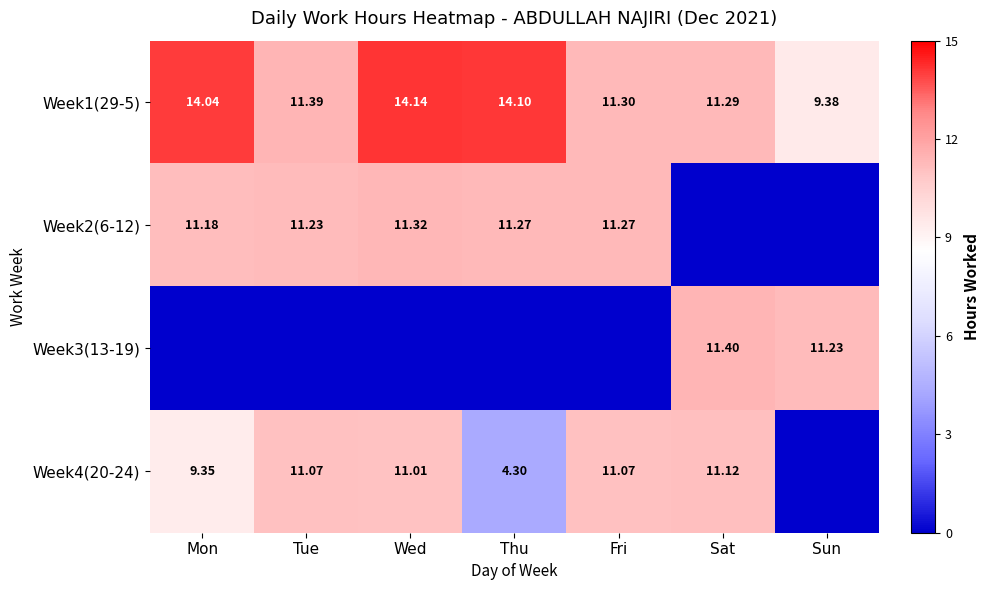

How many values in the Week1(29-5) series exceed 11?

6